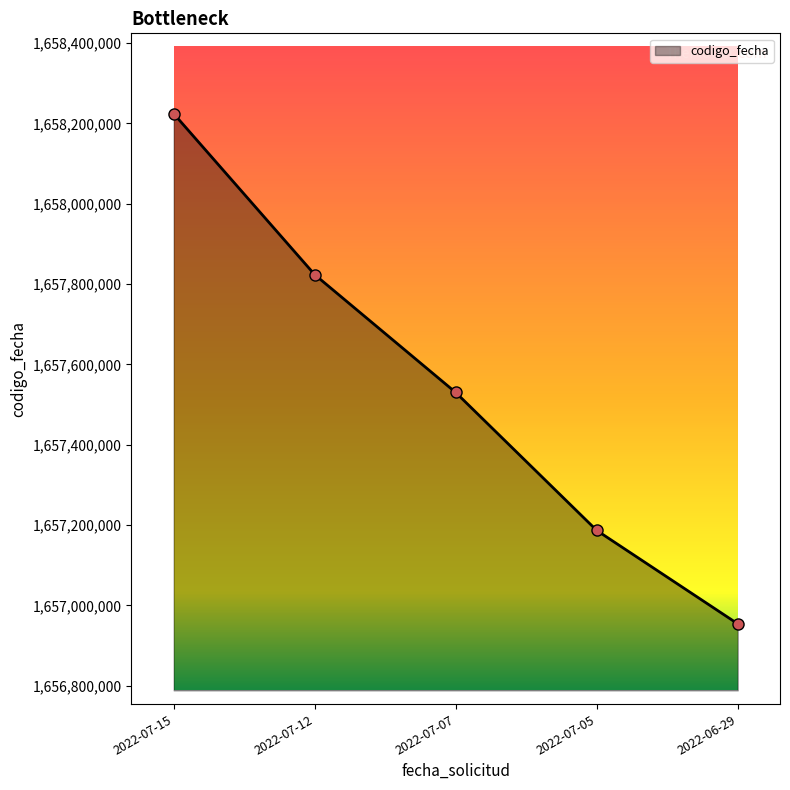

How many categories are shown in the chart?

5